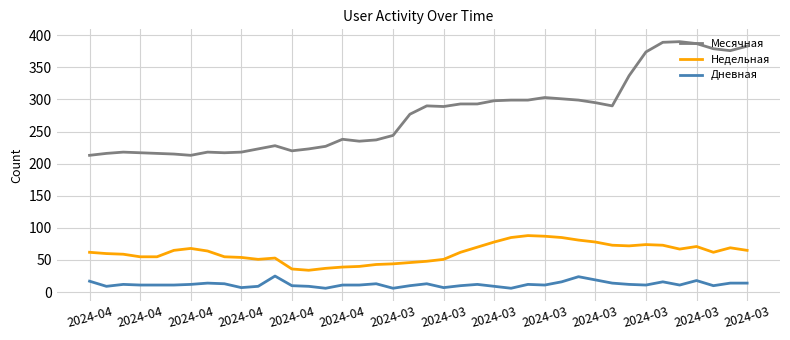

What is the highest value of the Недельная series?

88